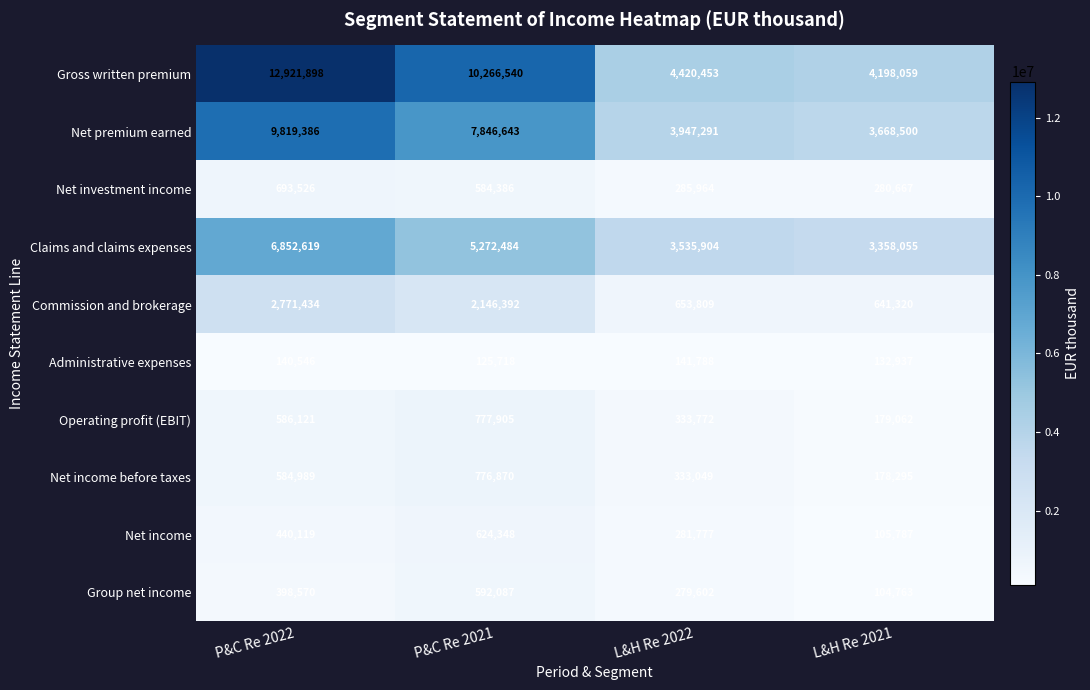

What is the sum of the Operating profit (EBIT) values at P&C Re 2021 and L&H Re 2021?

956967